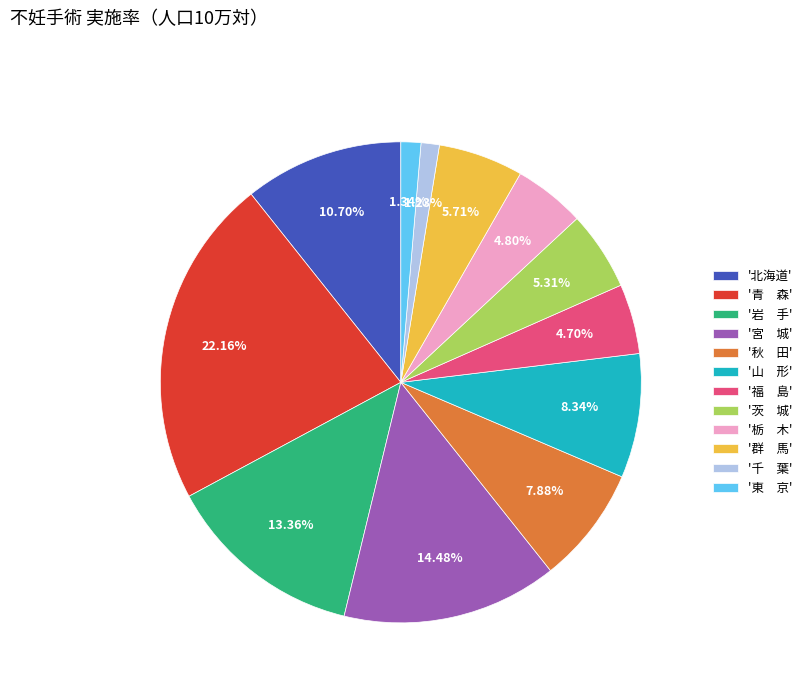

What is the largest slice in the pie chart?

'青 森'